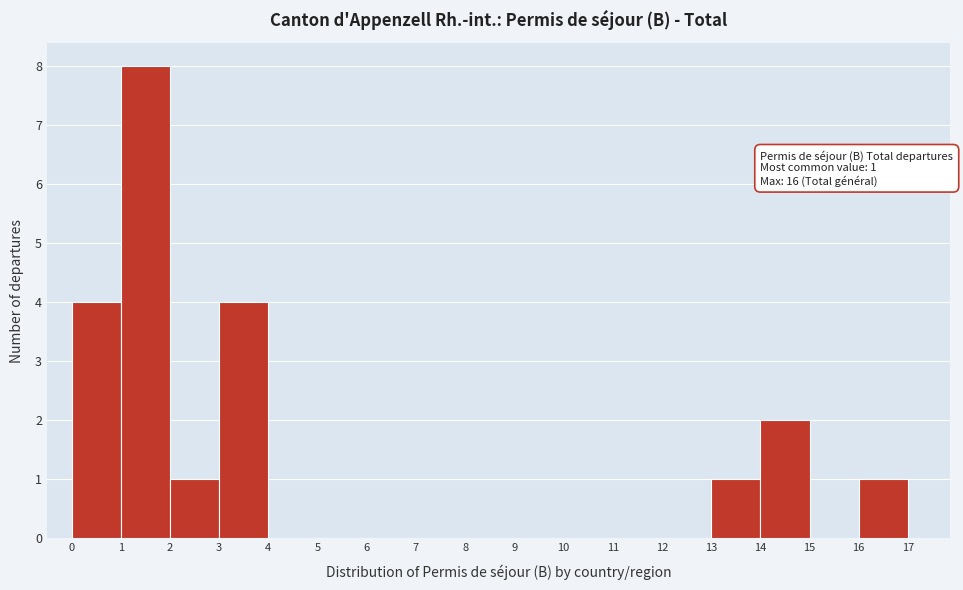

Which range on the x-axis has the tallest bar?

1 to 2